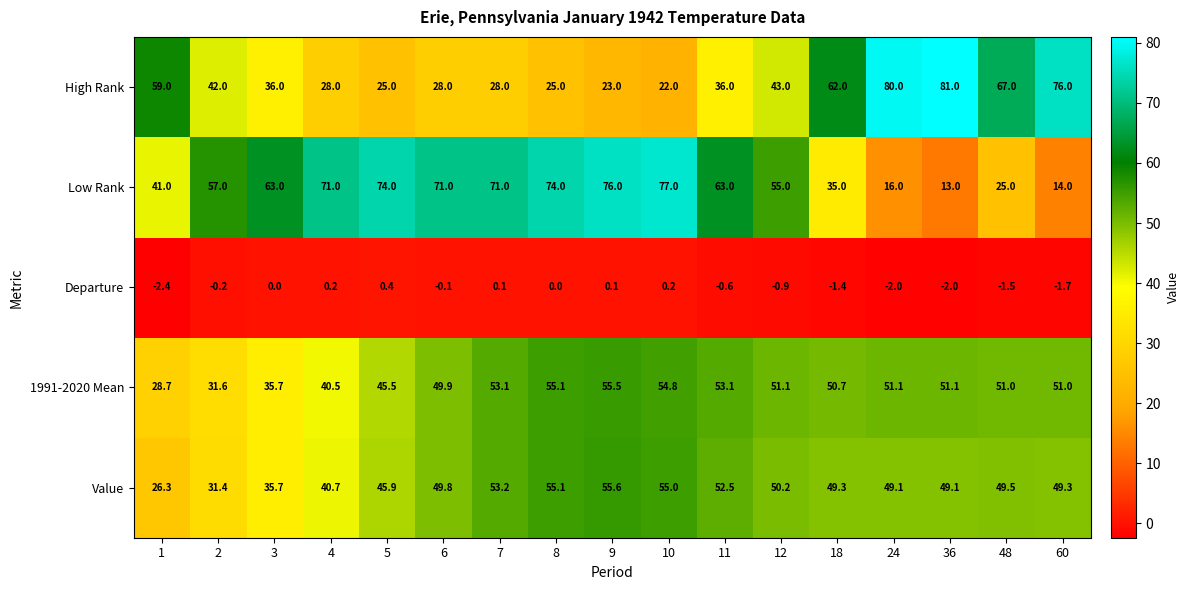

What is the minimum value shown in the chart?

-2.4